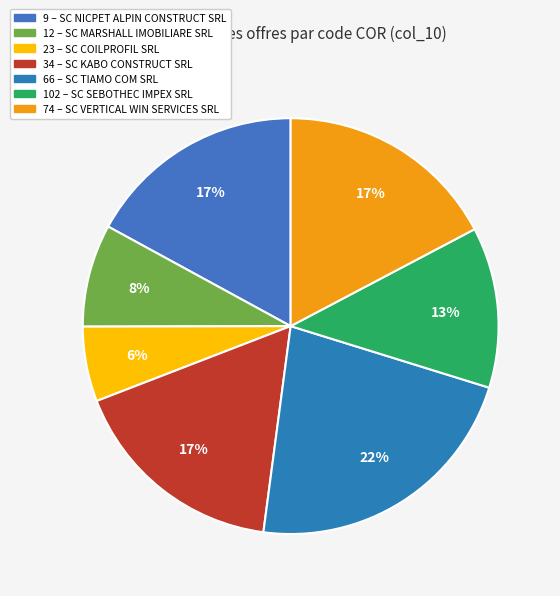

What percentage is the 102 slice, to the nearest percent?

13%